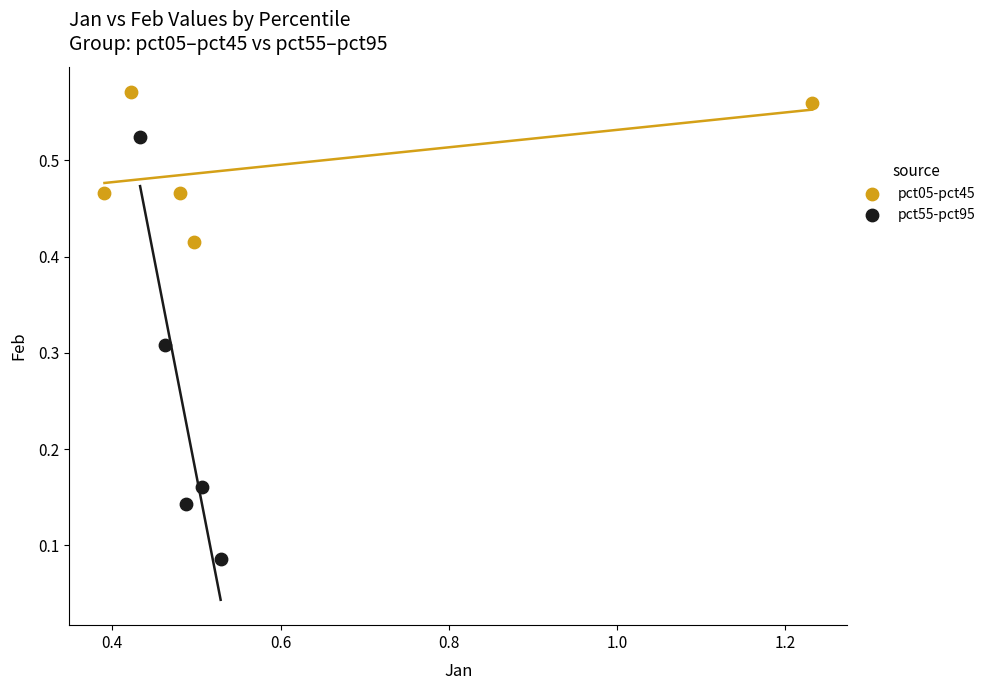

Which series has the largest Y range (max minus min)?

pct55-pct95